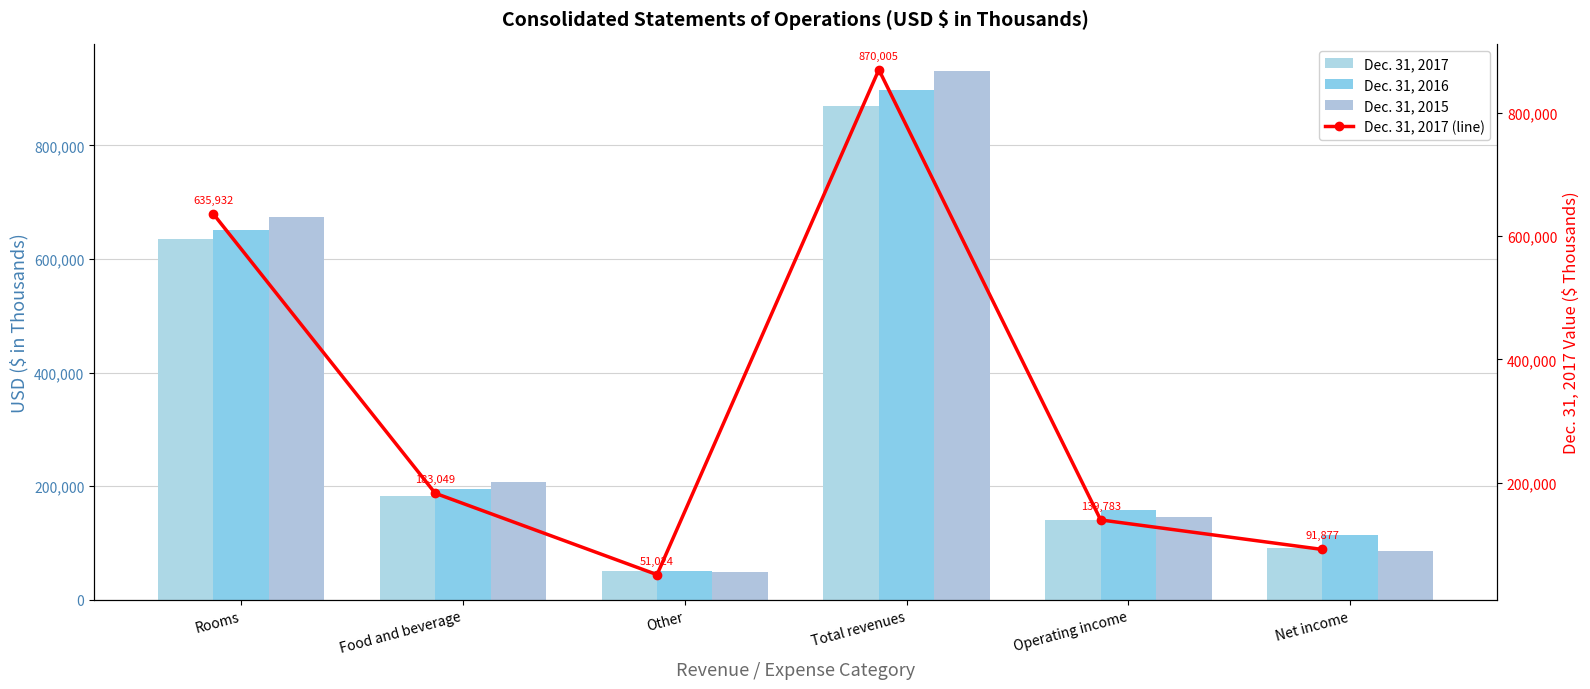

Which series has the widest spread of values?

Dec. 31, 2015